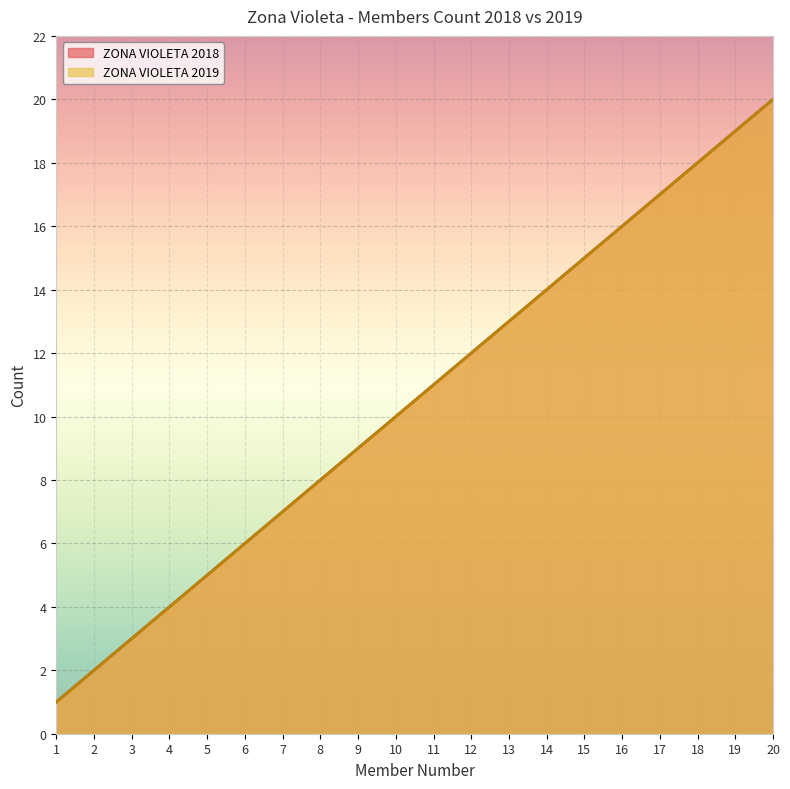

What is the difference between the ZONA VIOLETA 2018 values at 16 and 9?

7